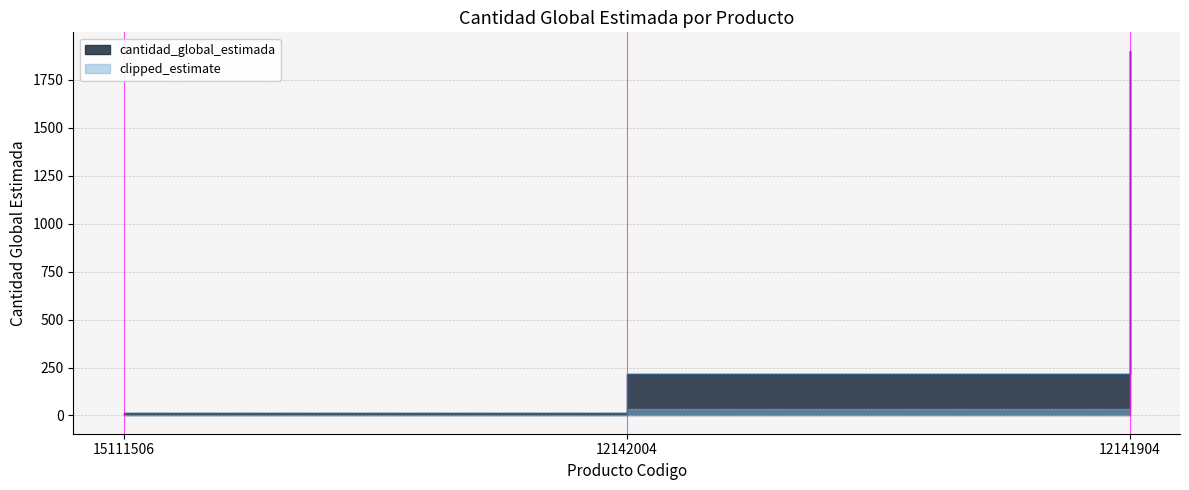

What is the change in value from 12142004 to 12141904?

+1687